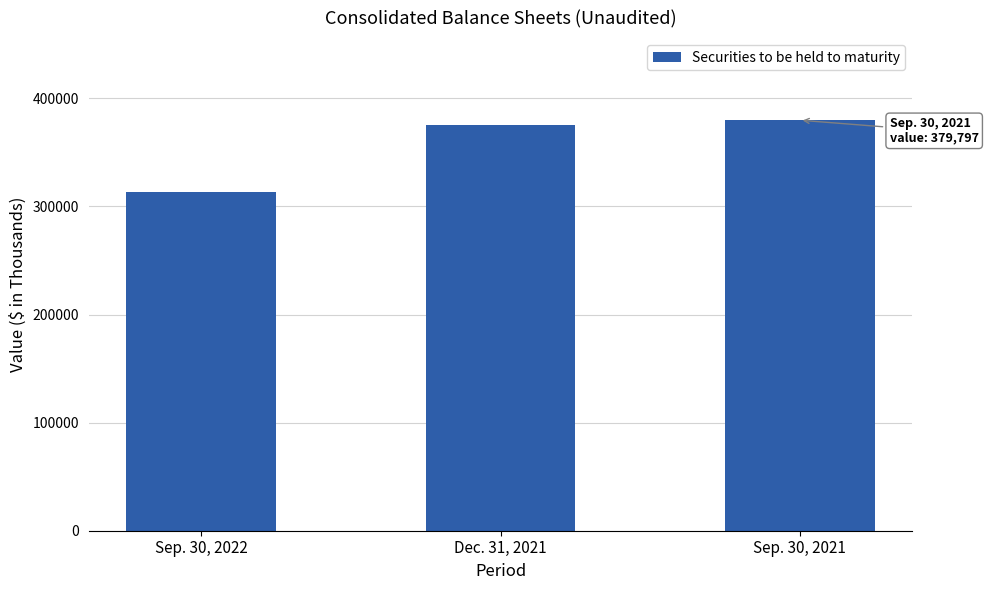

What position from the right is Sep. 30, 2021?

1